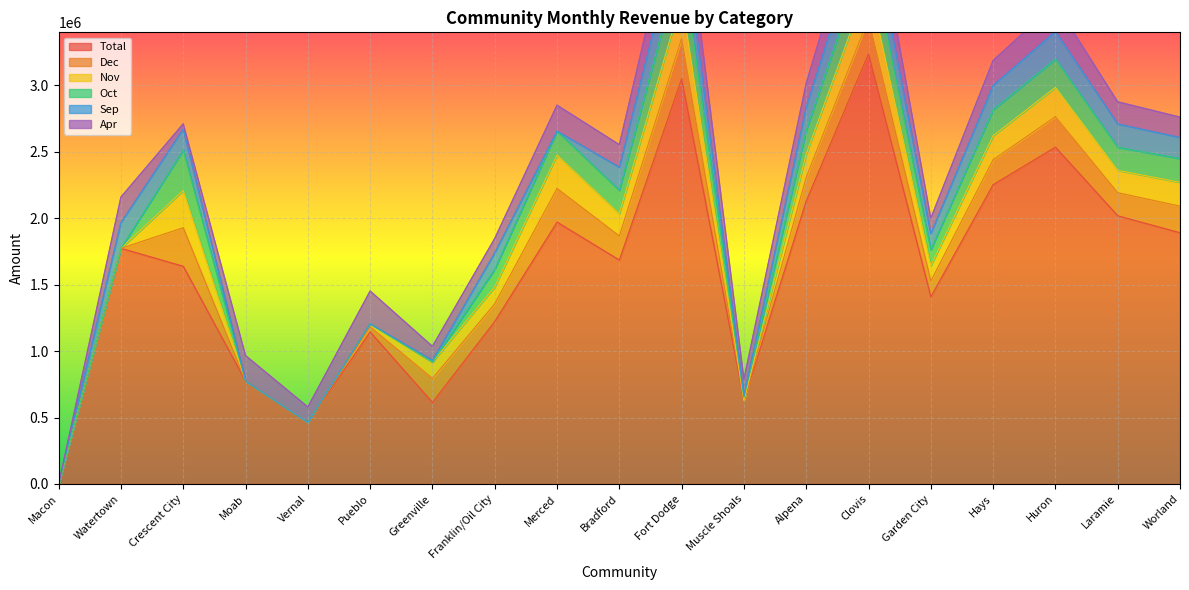

Reading right to left, transcribe all the data shown in this chart.

Total: 1889720	2017254	2533440	2250924	1407940	3234816	2128800	627808	3047760	1684380	1969686	1222188	613638	1143576	464358	773913	1637380	1772555	0
Dec: 199920	173400	228800	187884	118170	266112	177400	0	302940	181008	252849	133172	180594	38640	0	0	289926	0	0
Nov: 178976	168300	220480	180516	115140	269568	175626	0	293760	168438	251902	126868	123444	23460	0	0	280098	0	0
Oct: 178976	173400	212160	195252	121200	276480	177400	22080	310590	175142	178983	132384	0	0	0	0	304668	0	0
Sep: 158032	175100	208000	182358	119180	262656	173852	11776	295290	173466	0	122928	11200	0	0	0	157248	192701	0
Apr: 153272	166600	210080	187884	117160	266112	180948	126592	295290	169276	195392	108744	106400	245664	114642	192066	39560	192701	0